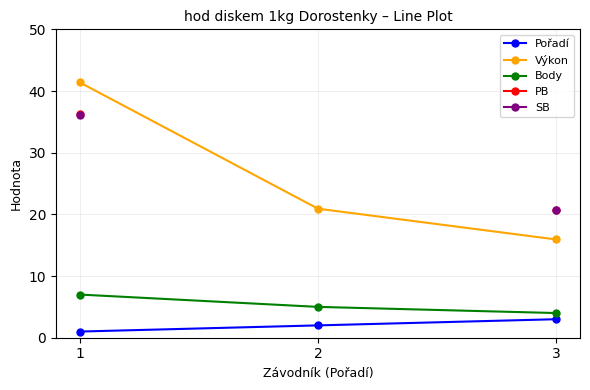

Which category has the lowest value in the SB series?

3